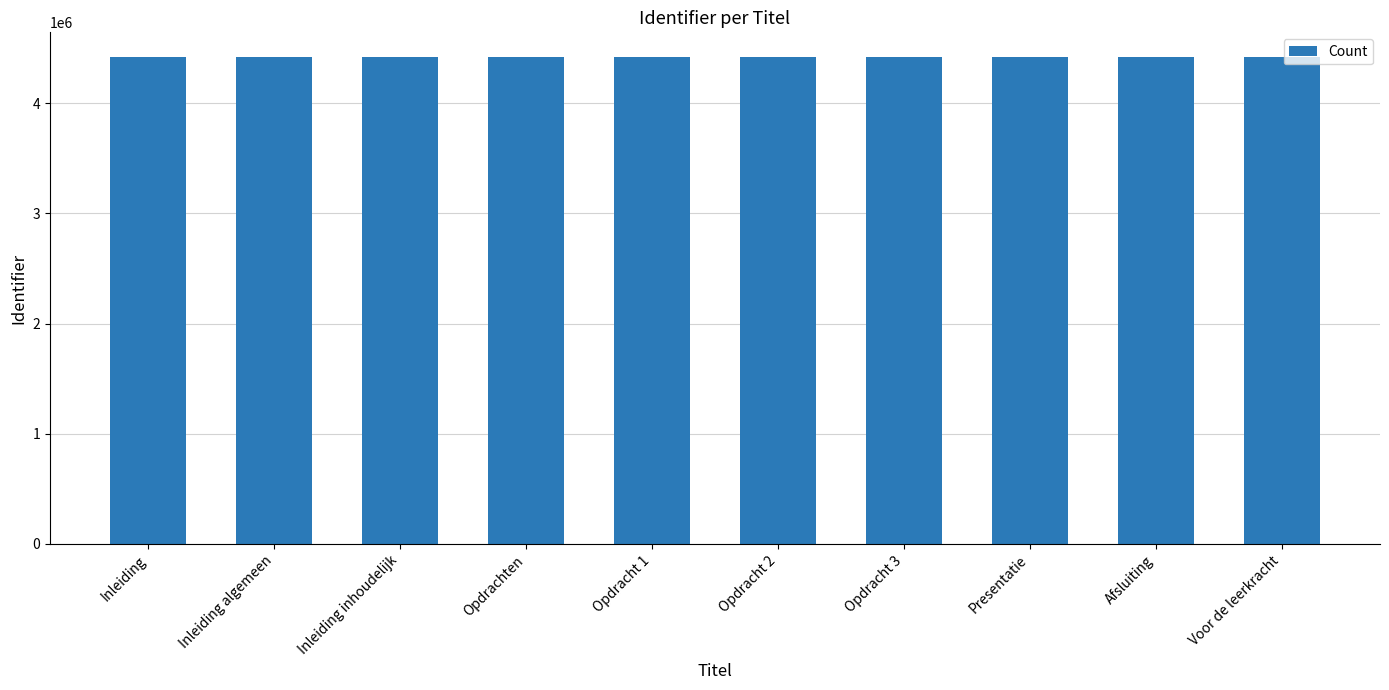

What is the sum of the values at Presentatie and Opdracht 1?

8845933